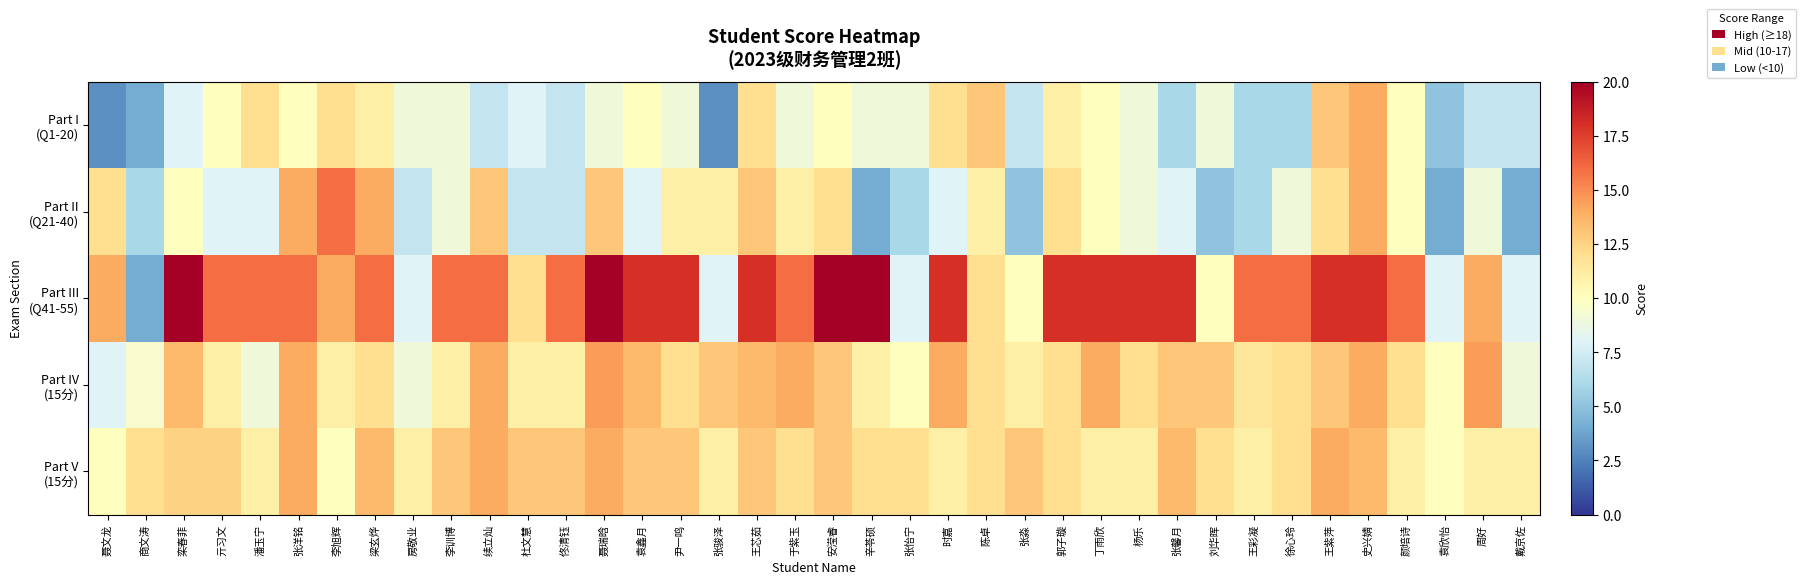

At which category does the chart reach its peak across all series?

栾春菲